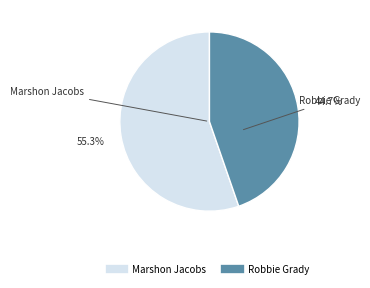

What percentage is the Marshon Jacobs slice, to the nearest percent?

55%